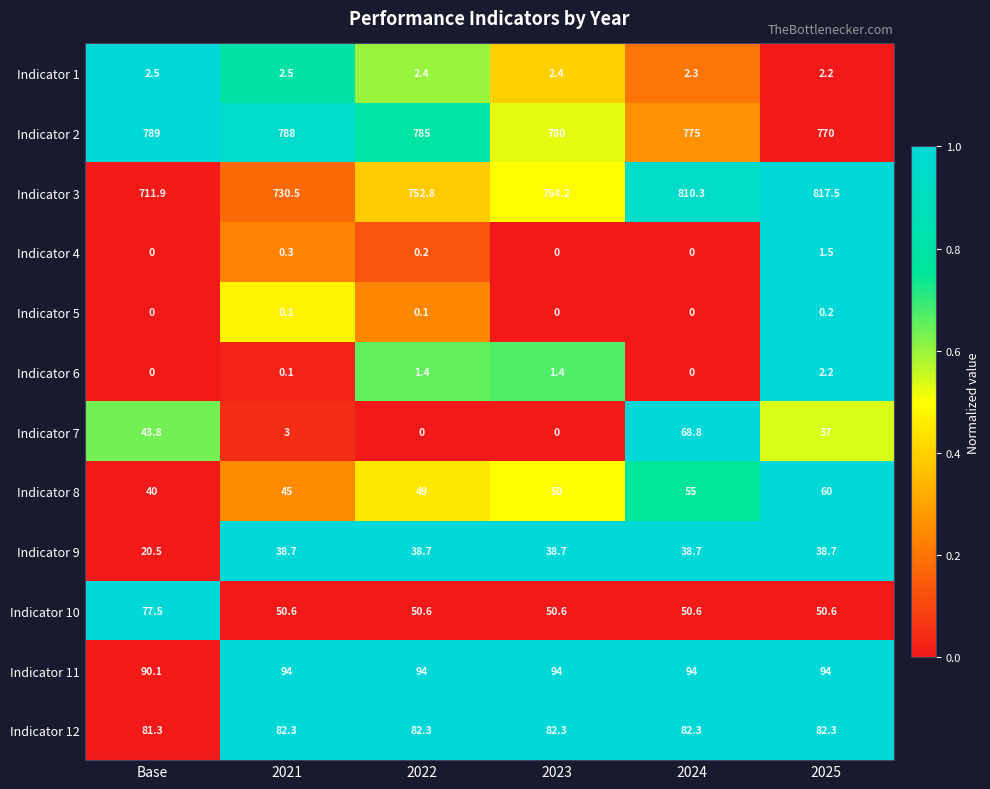

Which category has the highest value across all series?

2025